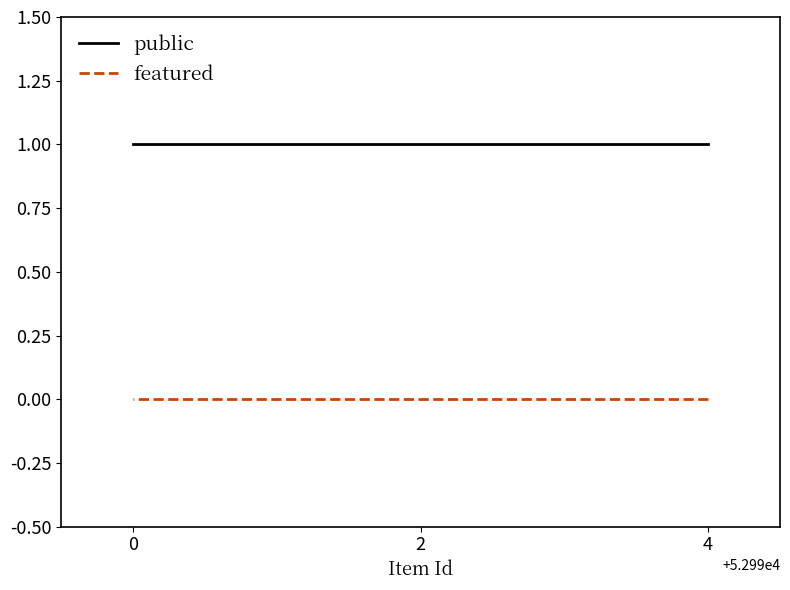

Rank the categories by featured value from lowest to highest.

4, 2, 0